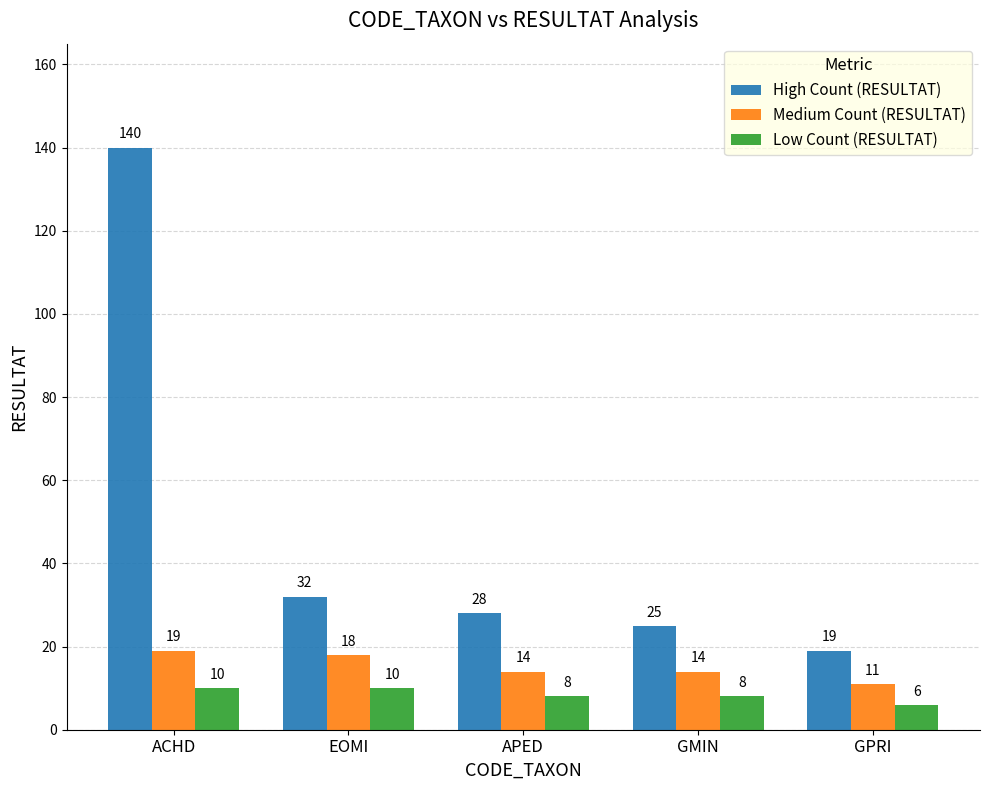

What is the greatest value displayed?

140